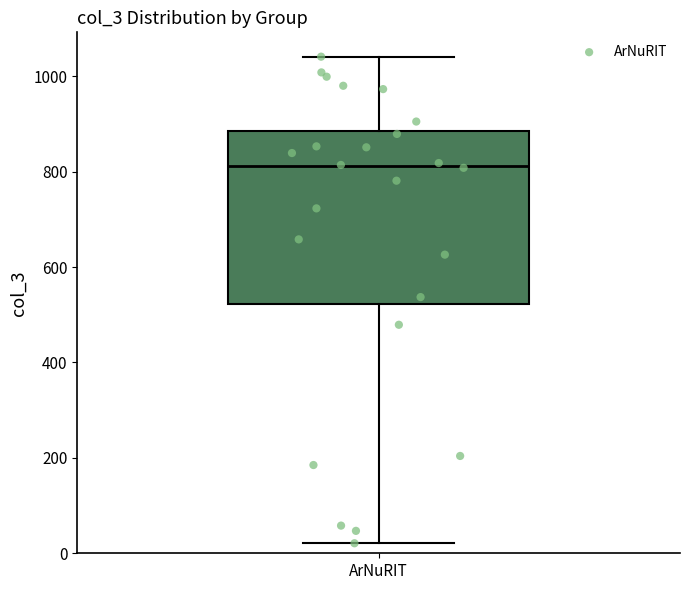

Transcribe this box plot: give where the median line is, the range the box spans, and where the two whiskers end, as read against the y-axis. The values are not printed on the chart, so give them approximately, as read against the axis.

median 820, box 520 to 880, whiskers 20 to 1040